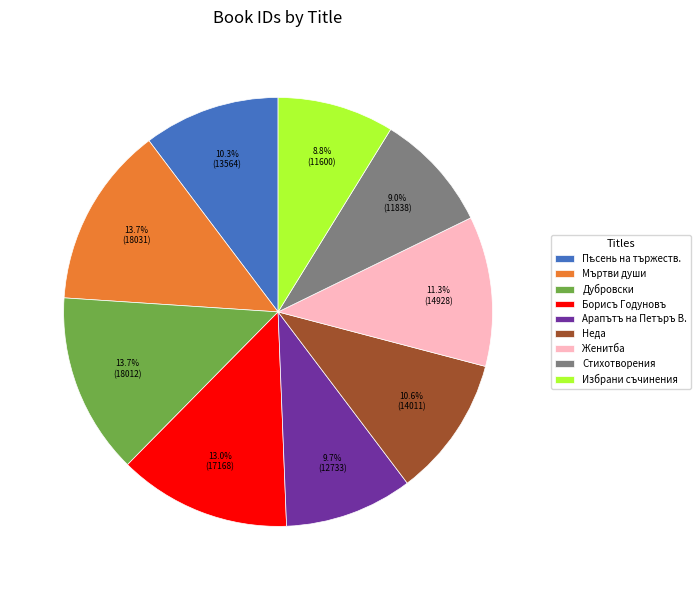

Does Борисъ Годуновъ account for over 50% of the chart?

No